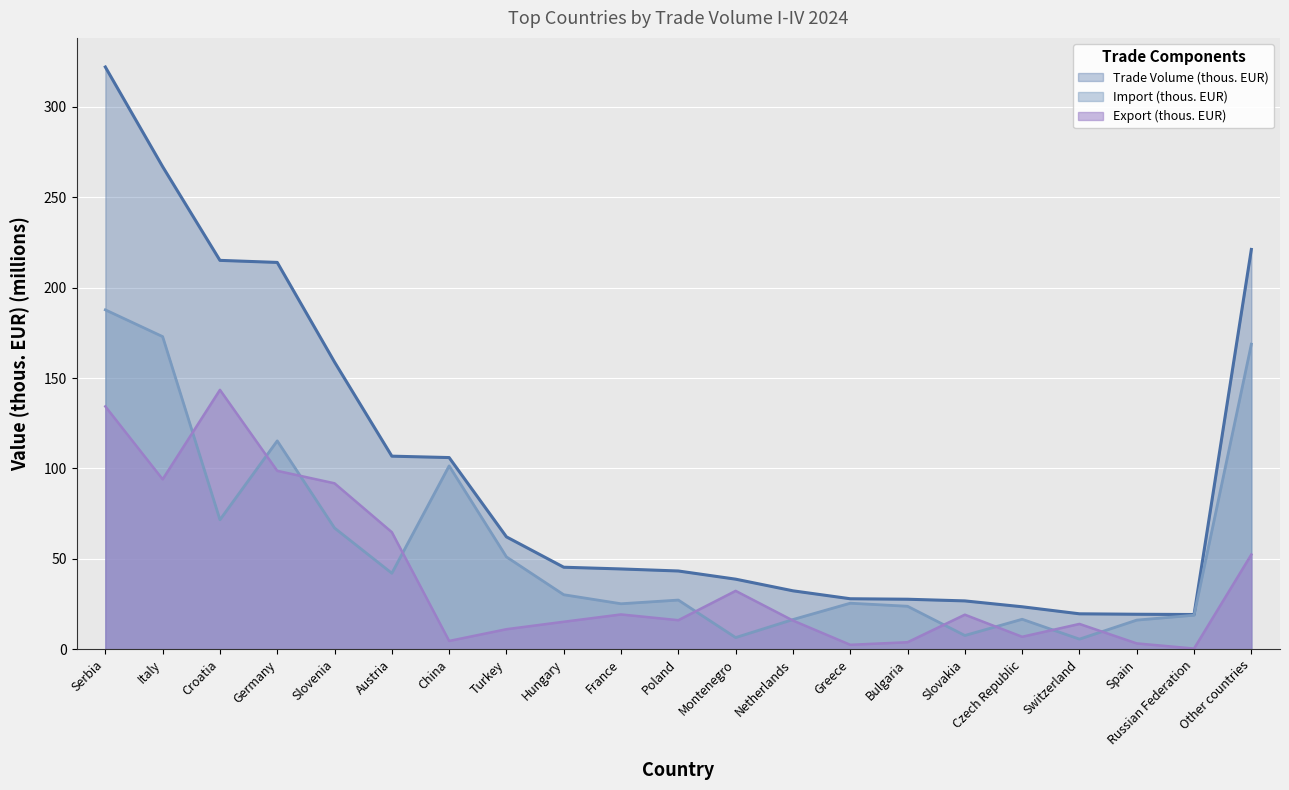

Reading left to right, transcribe all the data shown in this chart.

Export (thous. EUR): 134.3	94.0	143.5	98.7	91.8	64.7	4.6	11.1	15.2	19.3	16.1	32.3	15.9	2.5	3.9	19.1	6.9	14.0	3.2	0.4	52.4
Import (thous. EUR): 187.7	172.9	71.6	115.2	67.1	42.1	101.4	51.1	30.2	25.2	27.2	6.5	16.4	25.5	23.8	7.6	16.6	5.6	16.1	18.8	168.7
Trade Volume (thous. EUR): 322.0	266.9	215.1	213.9	158.8	106.8	106.0	62.2	45.4	44.4	43.3	38.8	32.3	27.9	27.7	26.7	23.5	19.6	19.4	19.2	221.1